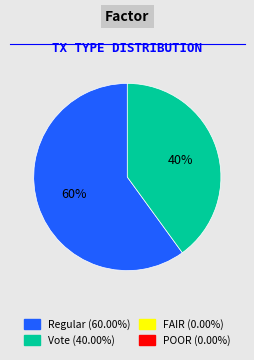

Is there a majority slice in this chart?

Yes